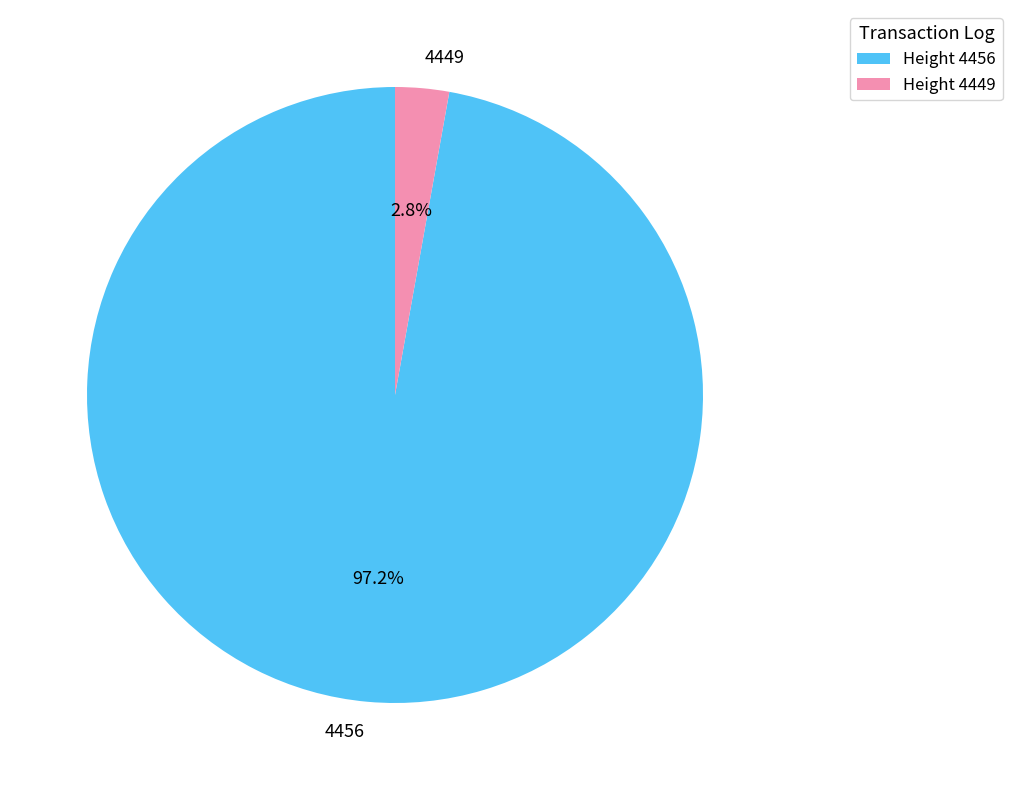

Which has a higher value, 4456 or 4449?

4456